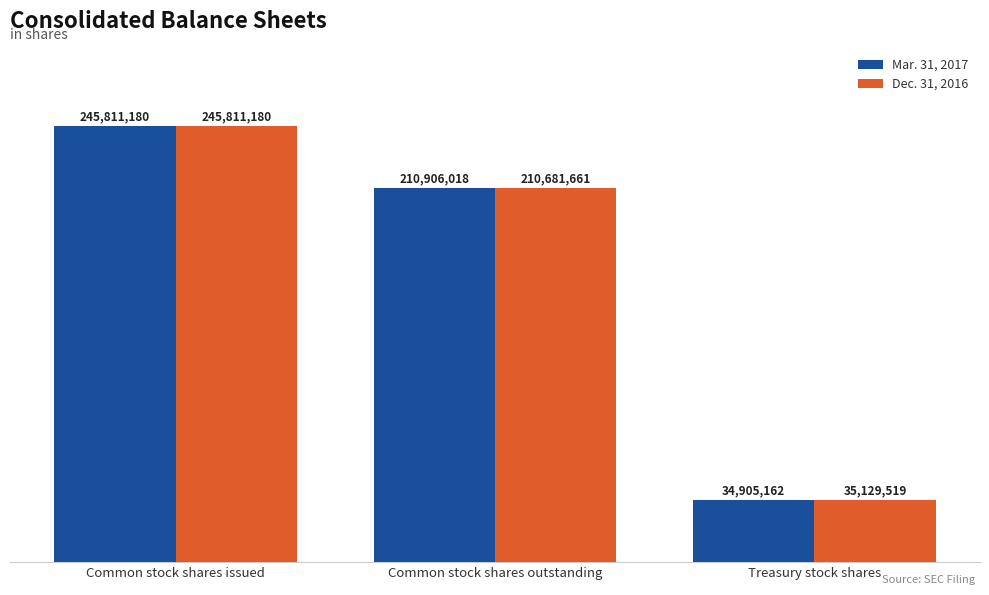

Which category has the lowest value in the Mar. 31, 2017 series?

Treasury stock shares